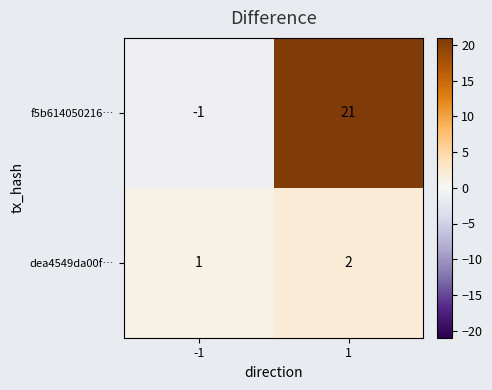

What is the difference between the highest and lowest values at 1?

19